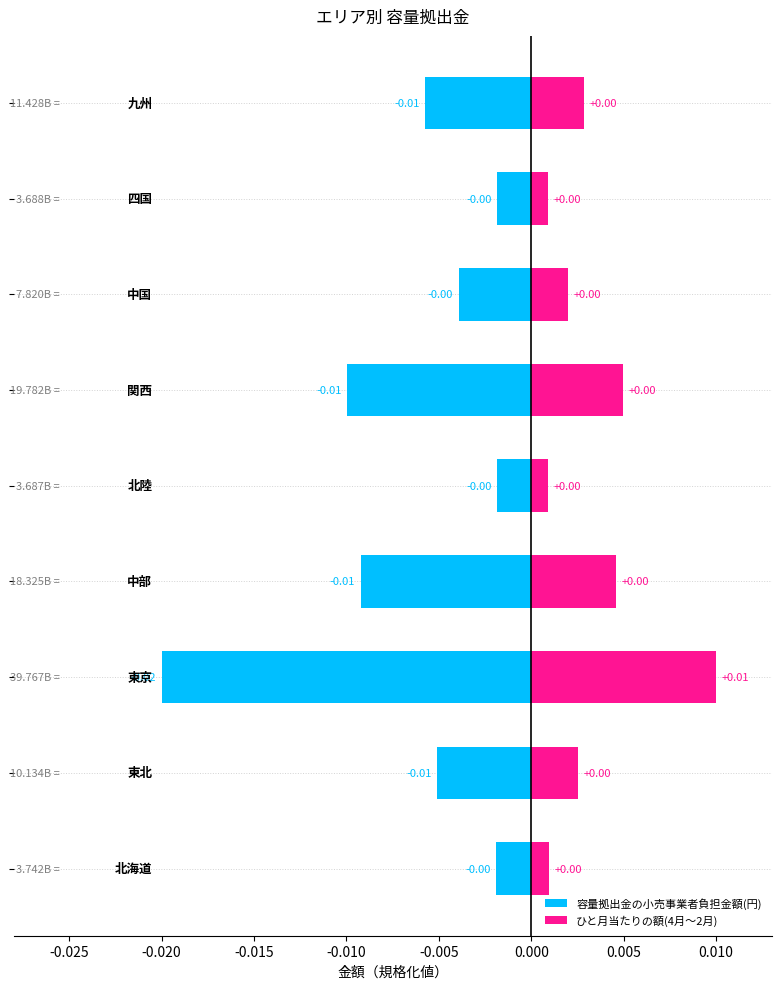

Reading left to right, transcribe all the data shown in this chart.

容量拠出金の小売事業者負担金額(円): -0.030=-0.0	-0.025=-0.0	-0.020=-0.0	-0.015=-0.0	-0.010=-0.0	-0.005=-0.0	0.000=-0.0	0.005=-0.0	0.010=-0.0
ひと月当たりの額(4月～2月): -0.030=0.0	-0.025=0.0	-0.020=0.0	-0.015=0.0	-0.010=0.0	-0.005=0.0	0.000=0.0	0.005=0.0	0.010=0.0